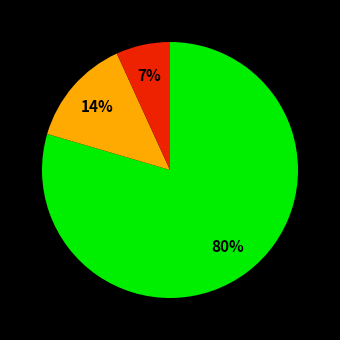

Does any single category account for the majority?

Yes